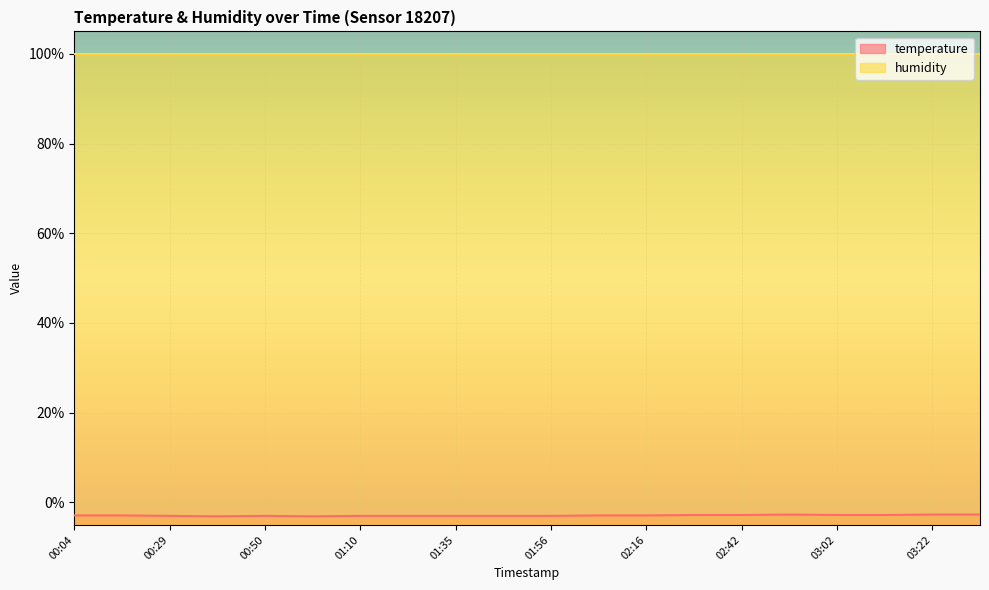

How many lines are shown in the chart?

2